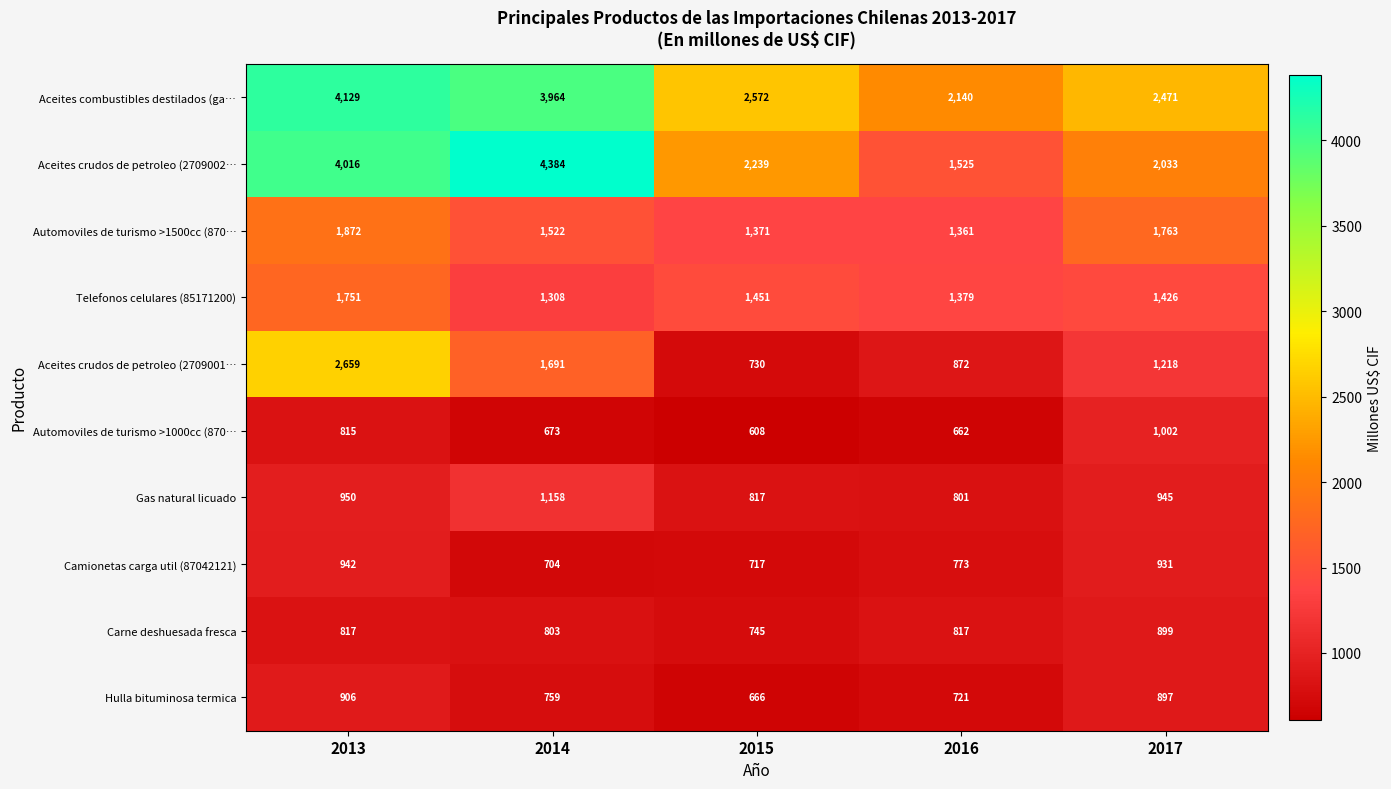

What is the difference between the highest and lowest values at 2016?

1478